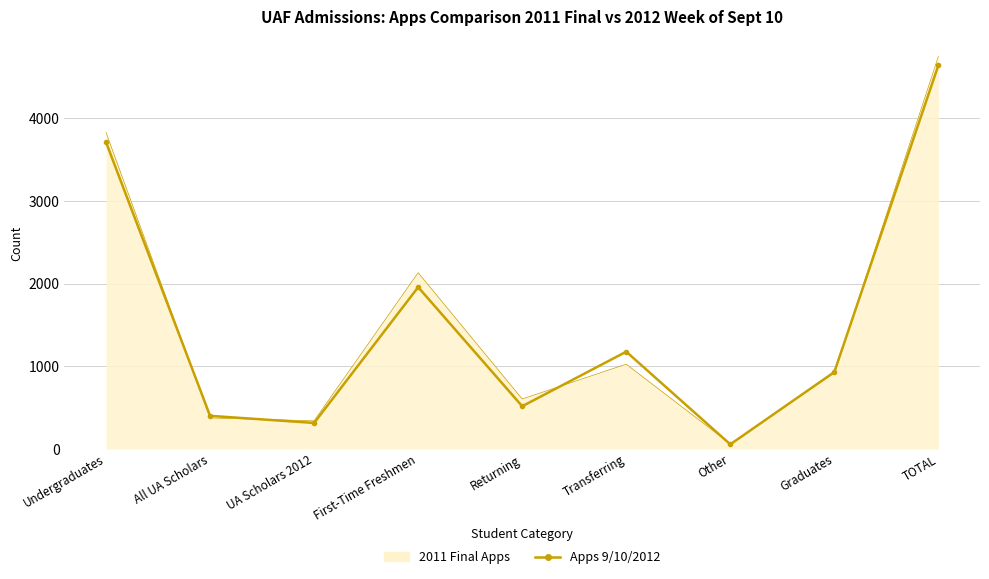

At which category is the sum across all series the highest?

TOTAL